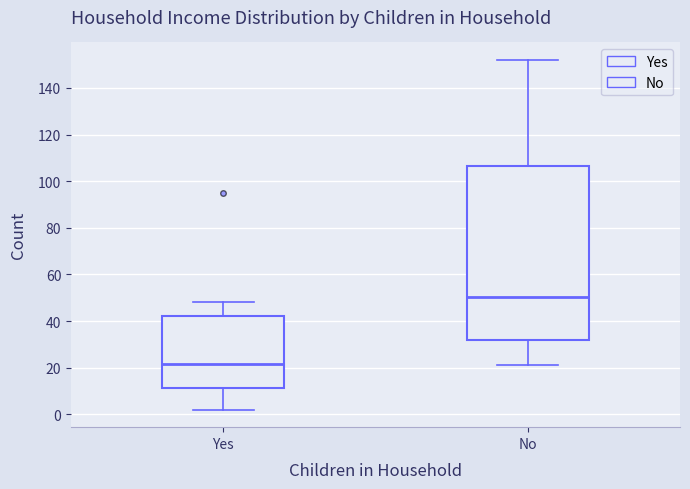

Which box has the lowest median line?

Yes